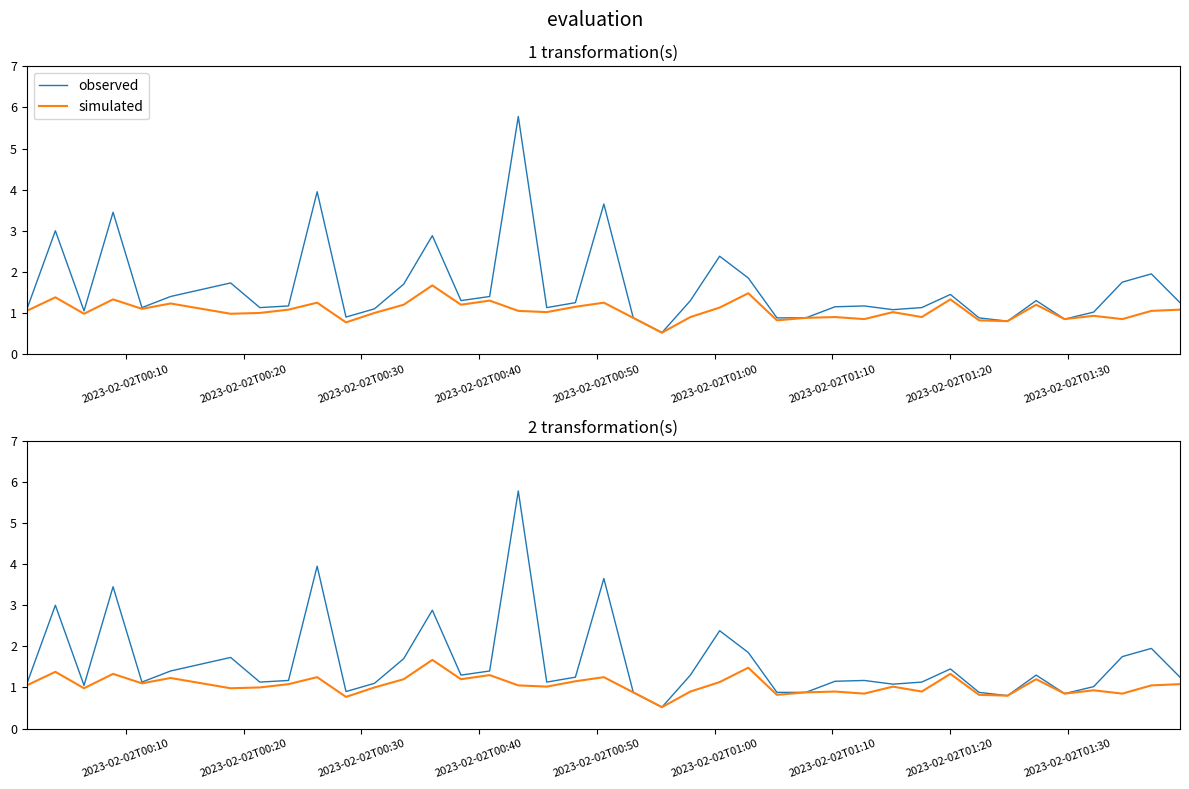

Is the value of observed at 37 greater than the value of simulated at 20?

Yes